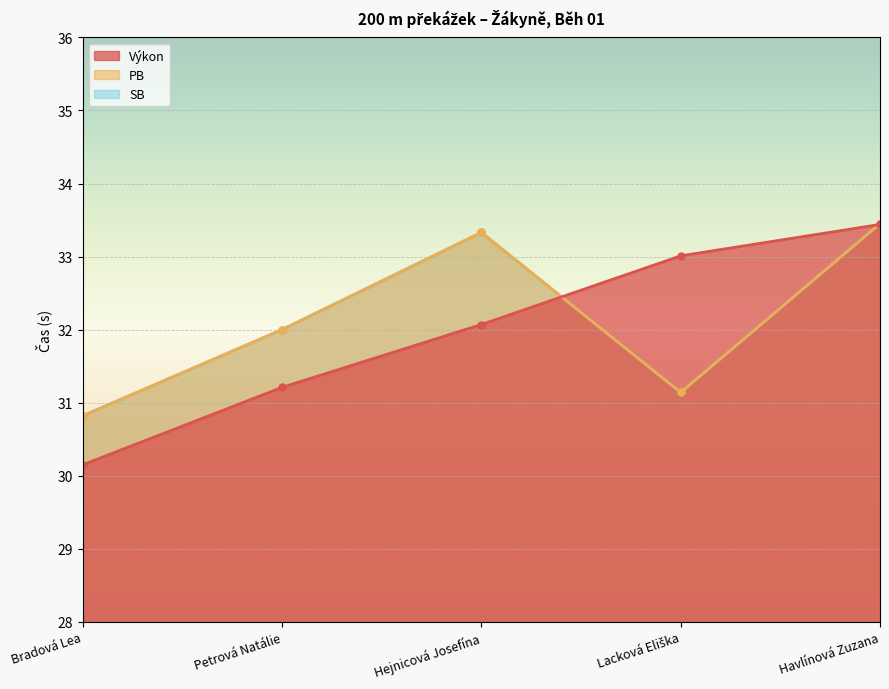

What is the highest value of the Výkon series?

33.4